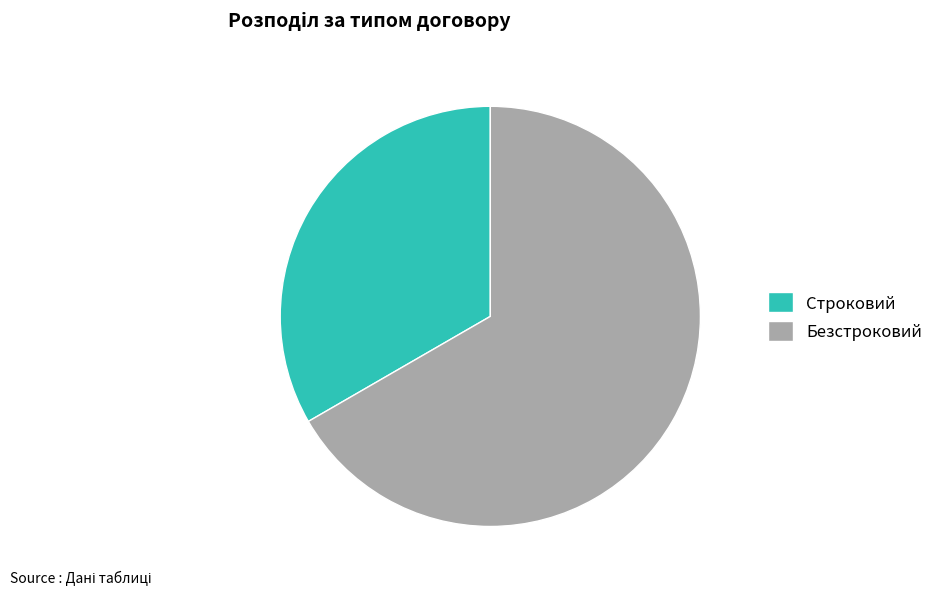

Between Безстроковий and Строковий, which is larger?

Безстроковий